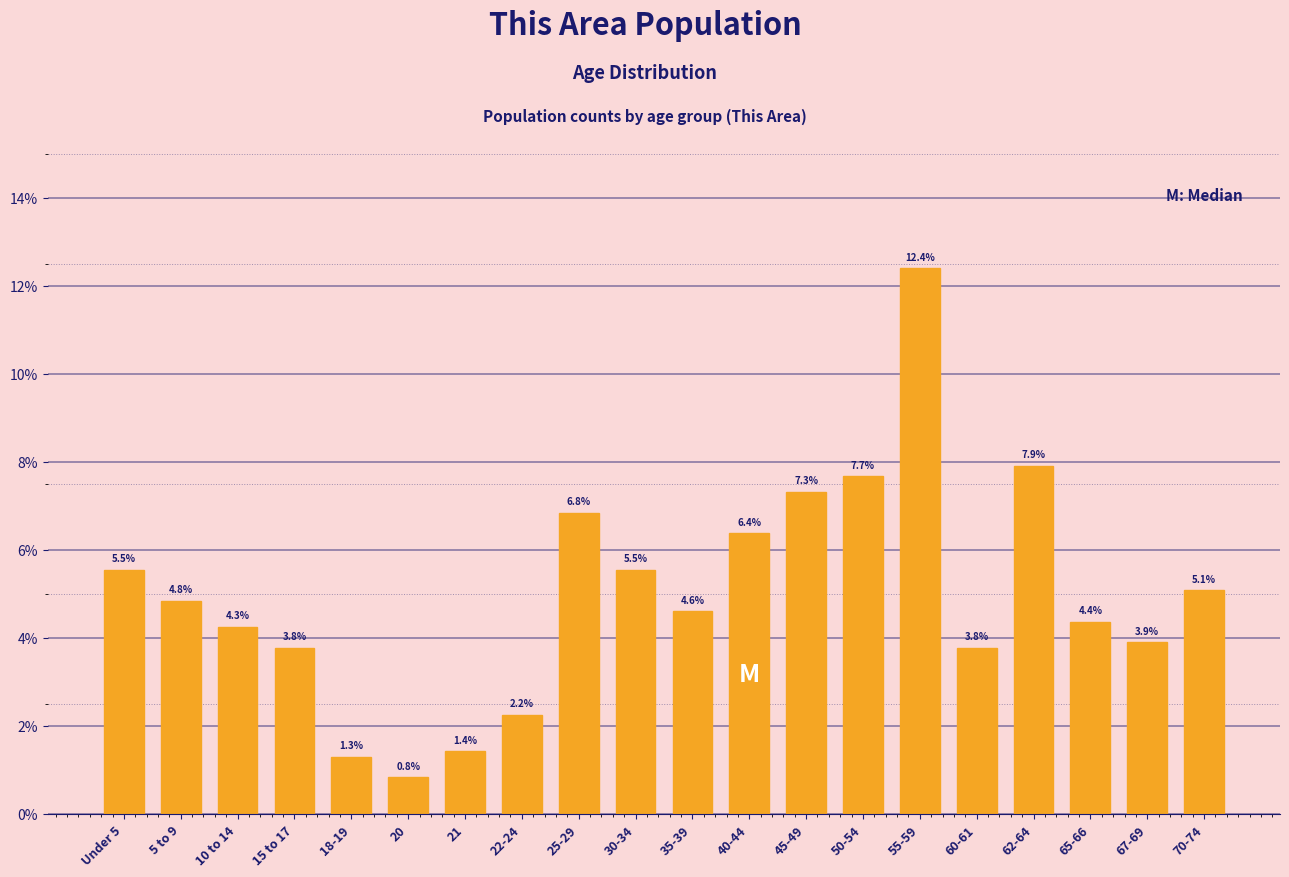

Reading left to right, list all the values displayed in this chart.

5.5	4.8	4.3	3.8	1.3	0.8	1.4	2.2	6.8	5.5	4.6	6.4	7.3	7.7	12.4	3.8	7.9	4.4	3.9	5.1